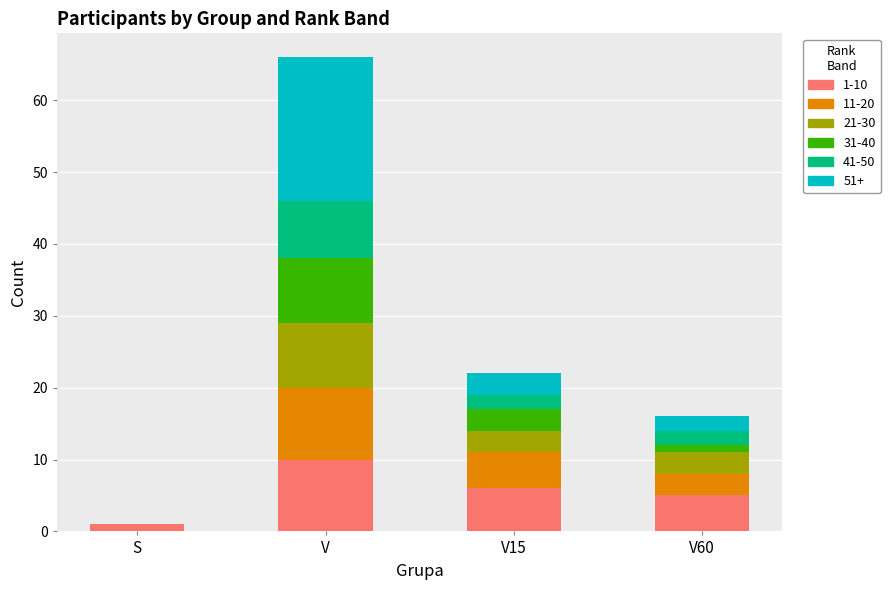

At which category is the sum across all series the highest?

V